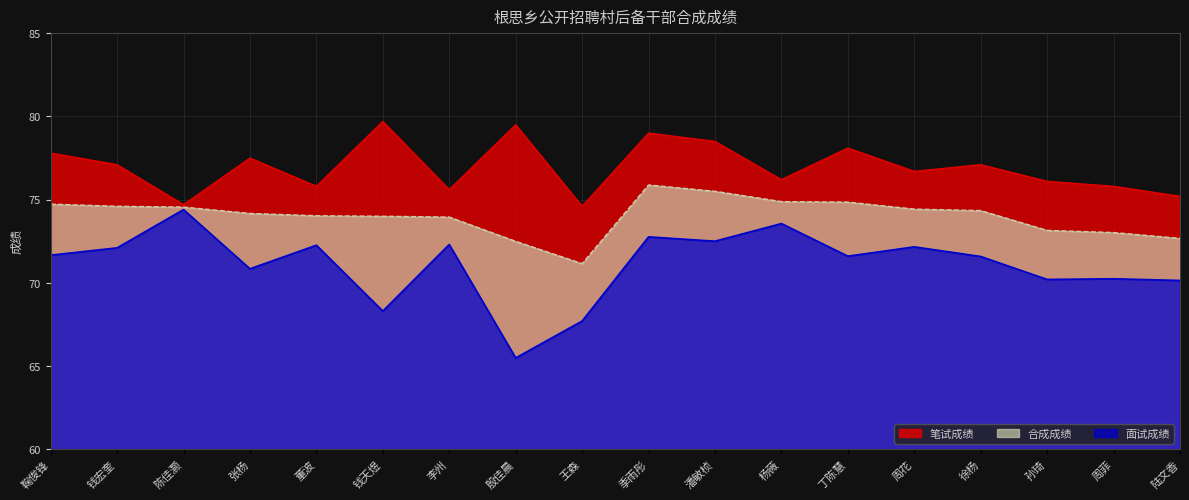

Where is the first local maximum for 笔试成绩?

张杨